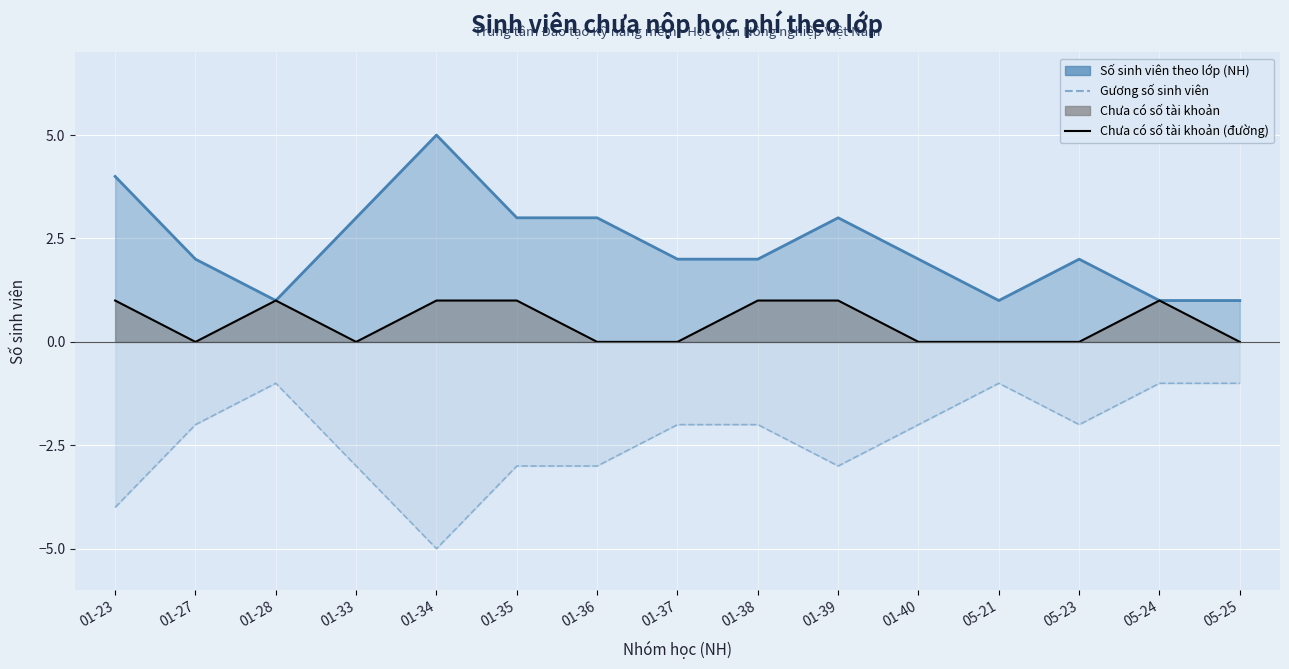

What is the average value of the Số sinh viên theo lớp (NH) series?

2